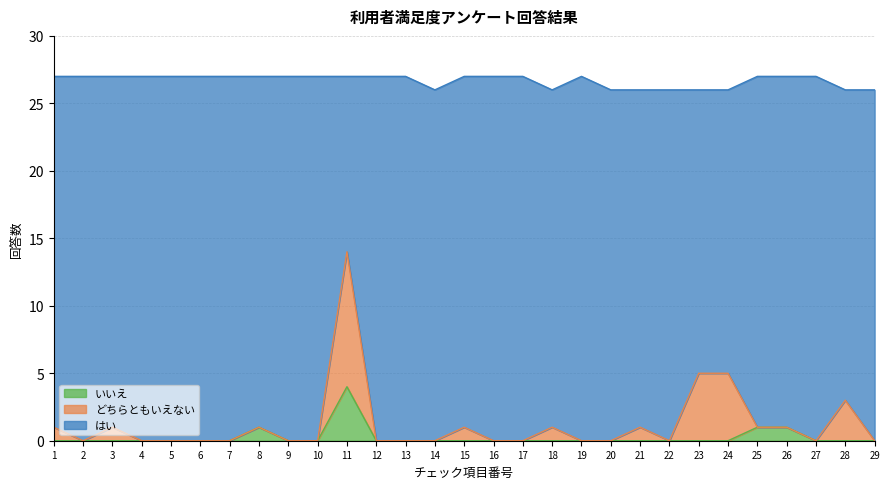

Between 15 and 5, which is larger?

15